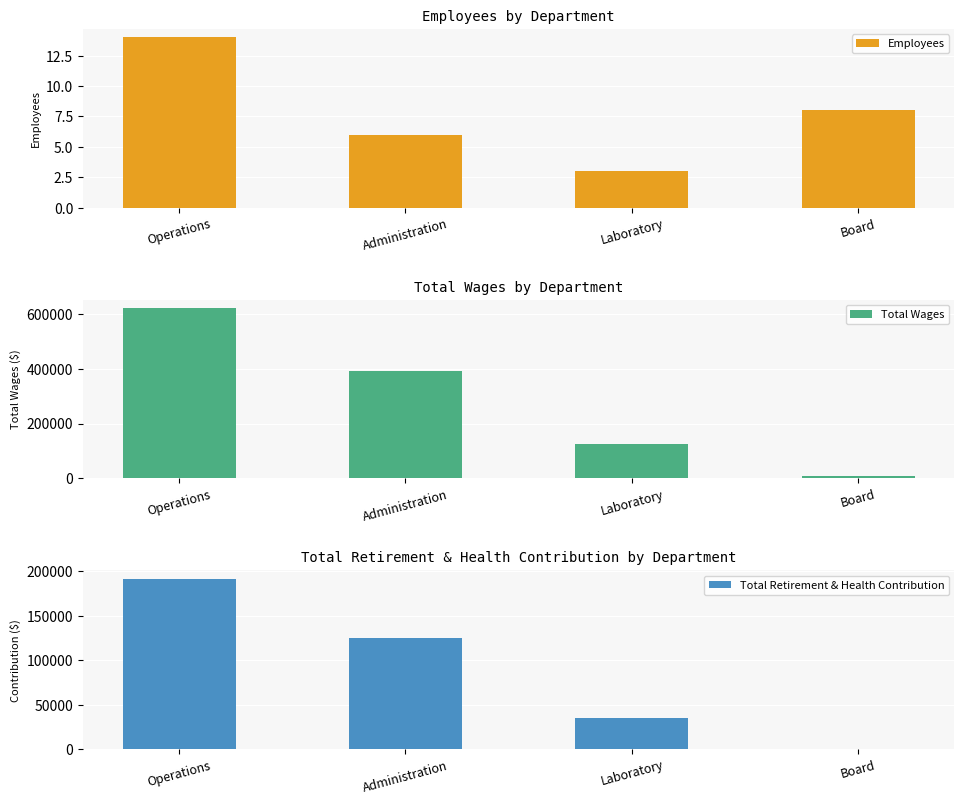

Is it true that Total Retirement & Health Contribution equals 0 at Board?

True